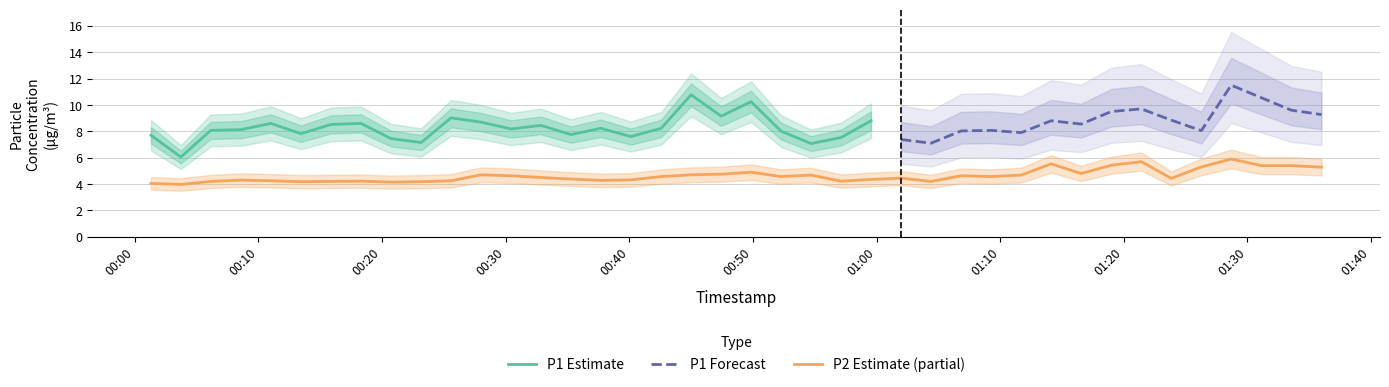

What is the lowest value of the P2 Estimate (partial) series?

4.0